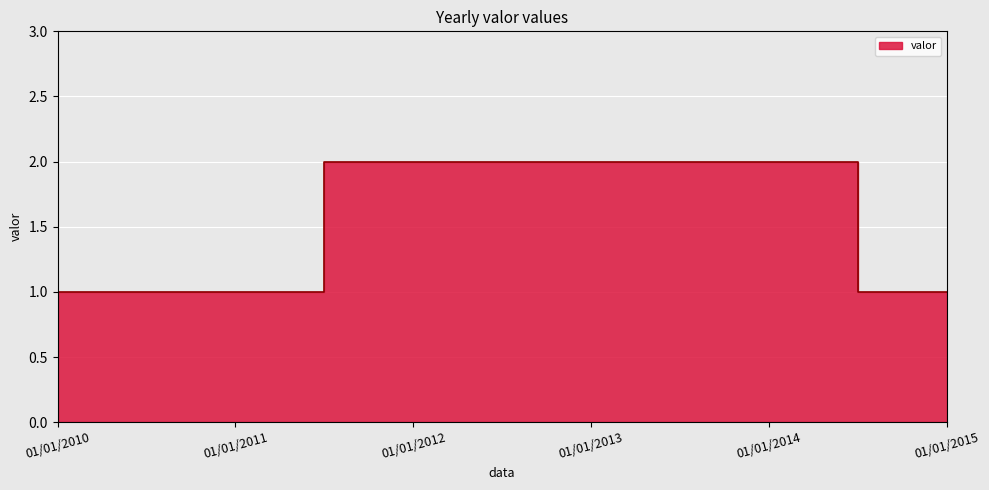

What is the minimum value shown in the chart?

1